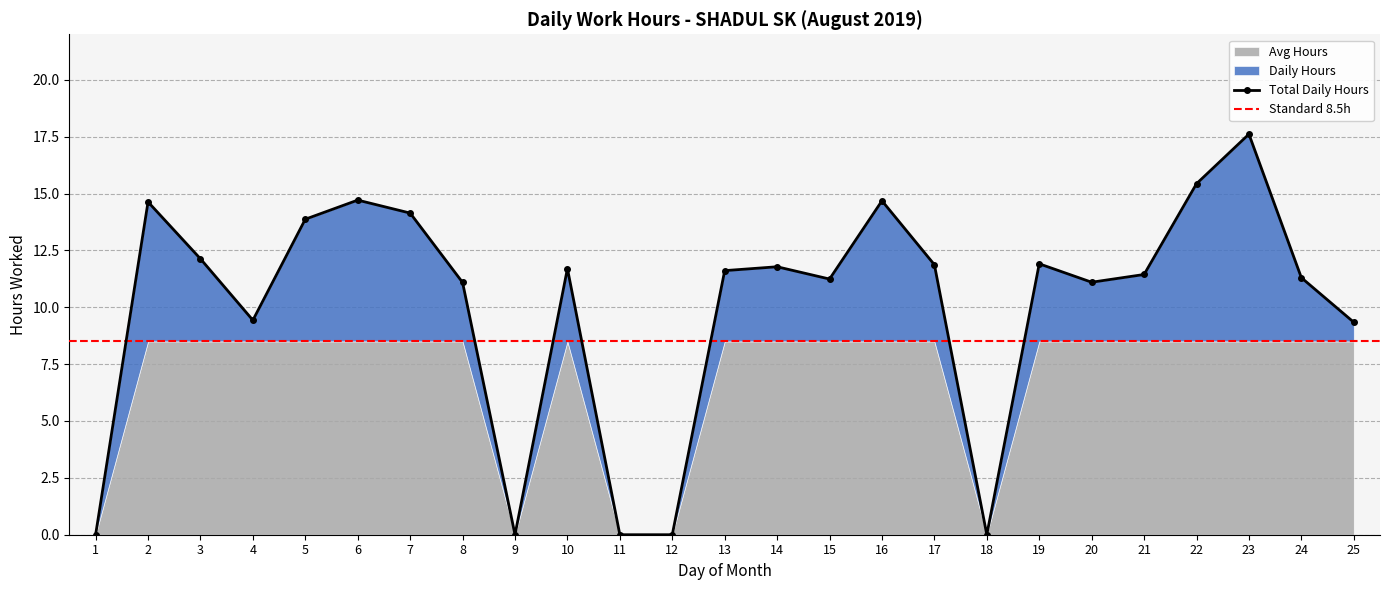

Does the chart have visible grid lines?

Yes